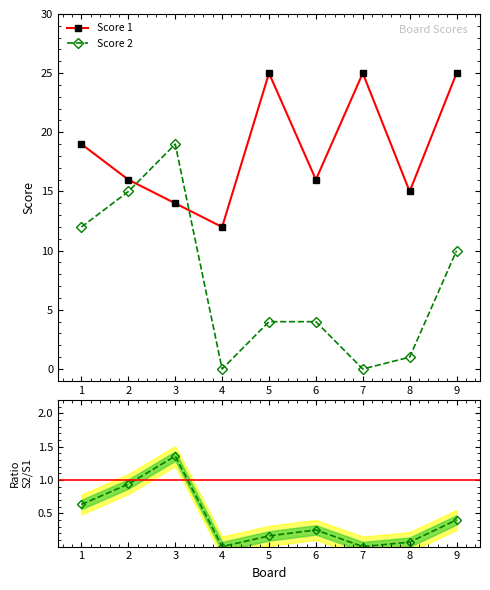

What is the value of the Score 1 point at the 2nd from the left?

16